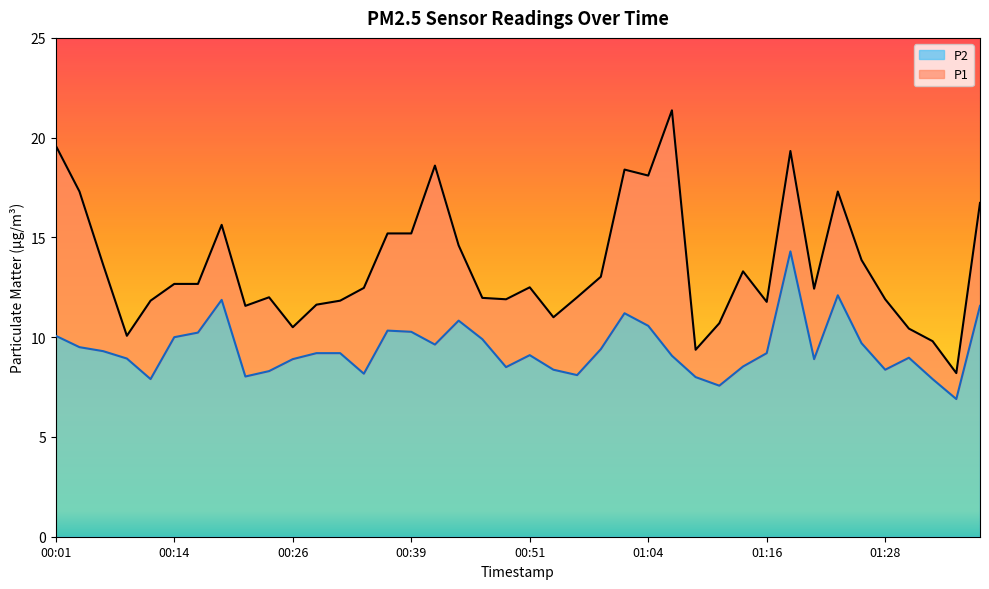

Reading right to left, extract all data points from this chart.

P1: 16.7	8.2	9.8	10.4	11.9	13.9	17.3	12.4	19.3	11.8	13.3	10.7	9.4	21.4	18.1	18.4	13.0	12.0	11.0	12.5	11.9	12.0	14.6	18.6	15.2	15.2	12.5	11.8	11.6	10.5	12.0	11.6	15.6	12.7	12.7	11.8	10.1	13.6	17.3	19.6
P2: 11.6	6.9	7.9	9.0	8.4	9.7	12.1	8.9	14.3	9.2	8.5	7.6	8.0	9.1	10.6	11.2	9.4	8.1	8.4	9.1	8.5	9.9	10.8	9.6	10.3	10.3	8.2	9.2	9.2	8.9	8.3	8.0	11.9	10.2	10.0	7.9	8.9	9.3	9.5	10.1